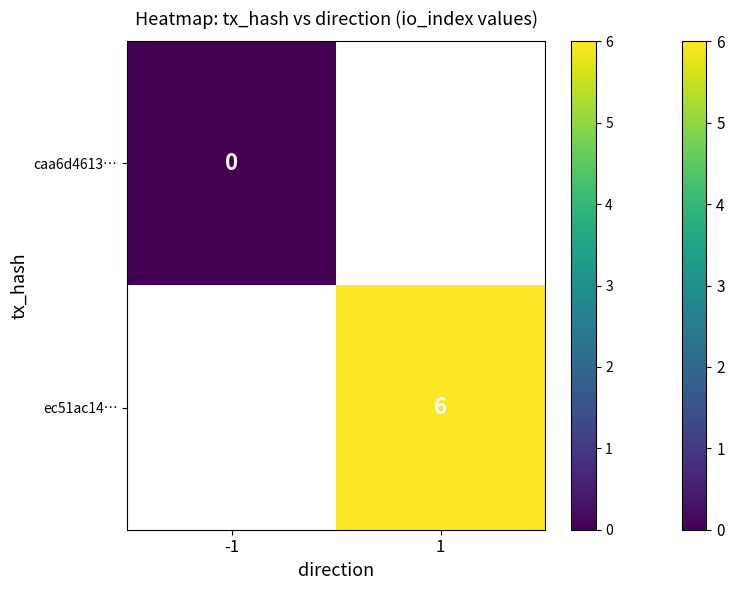

True or false: ec51ac14… has a value of 6 at 1.

True